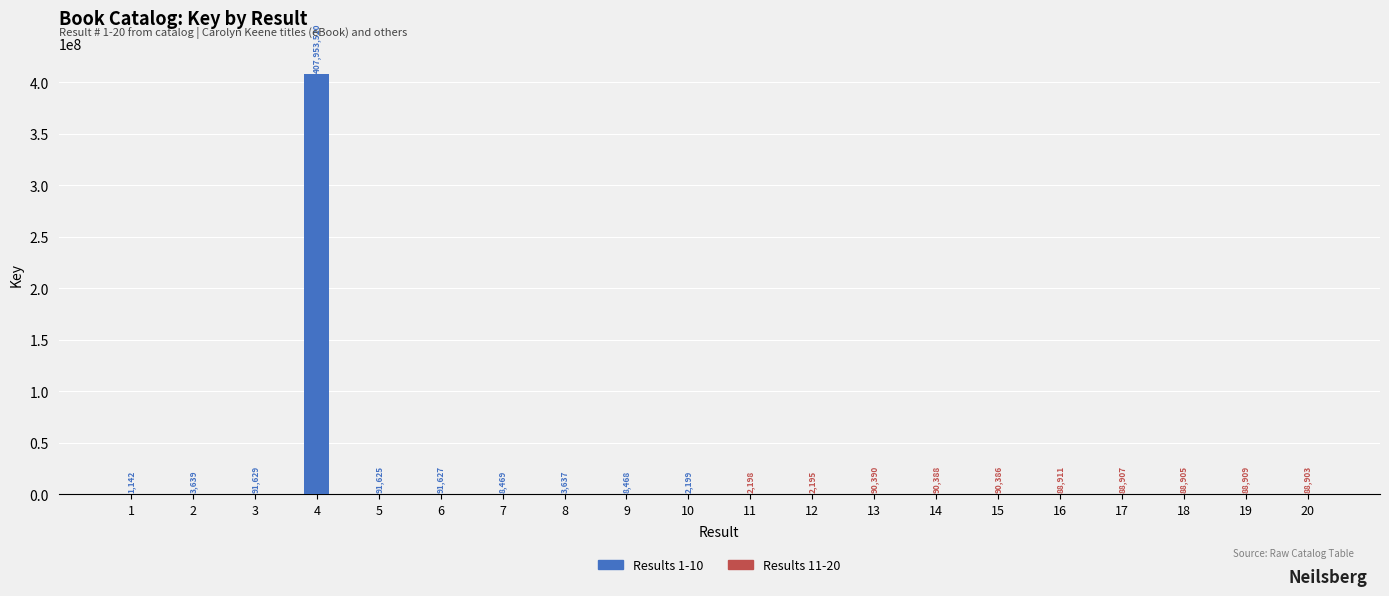

Rank the series by their average value, from highest to lowest.

Results 1-10, Results 11-20